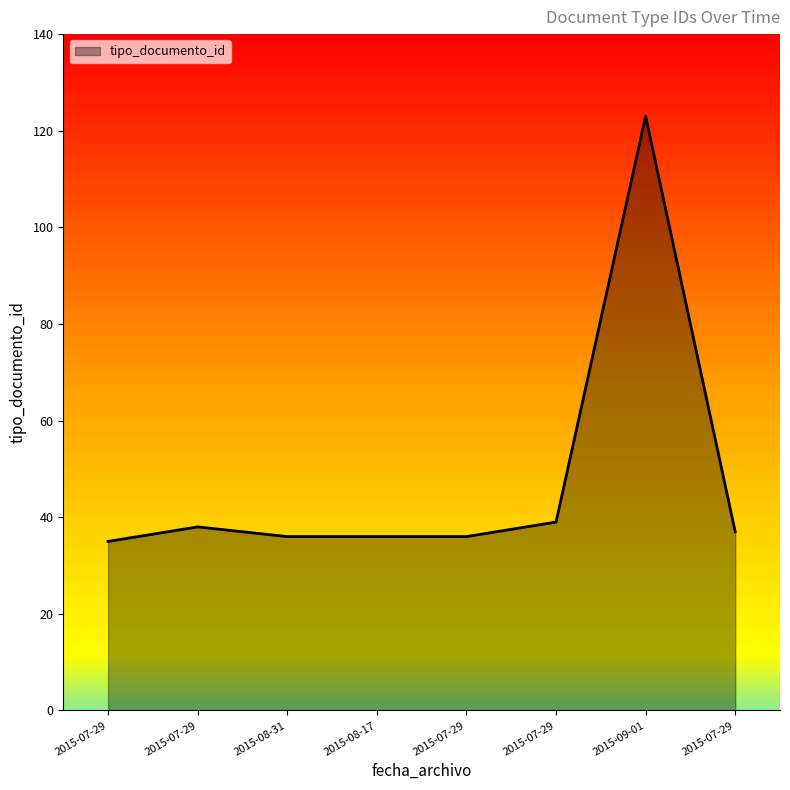

What is the difference between the maximum and minimum values?

88